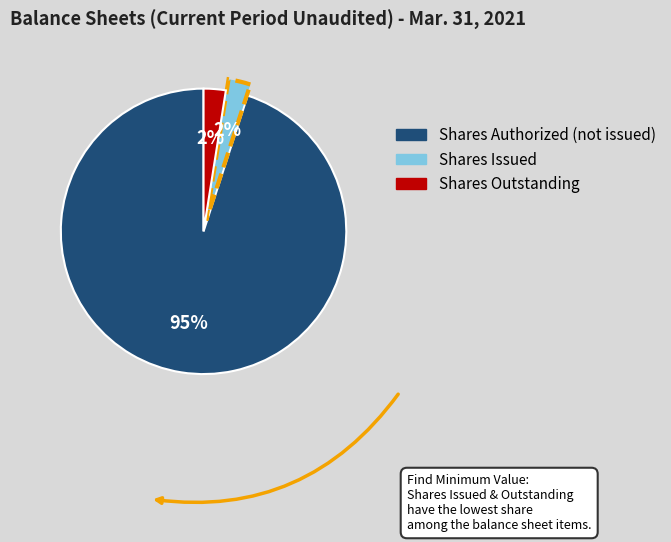

Does any single category account for the majority?

Yes